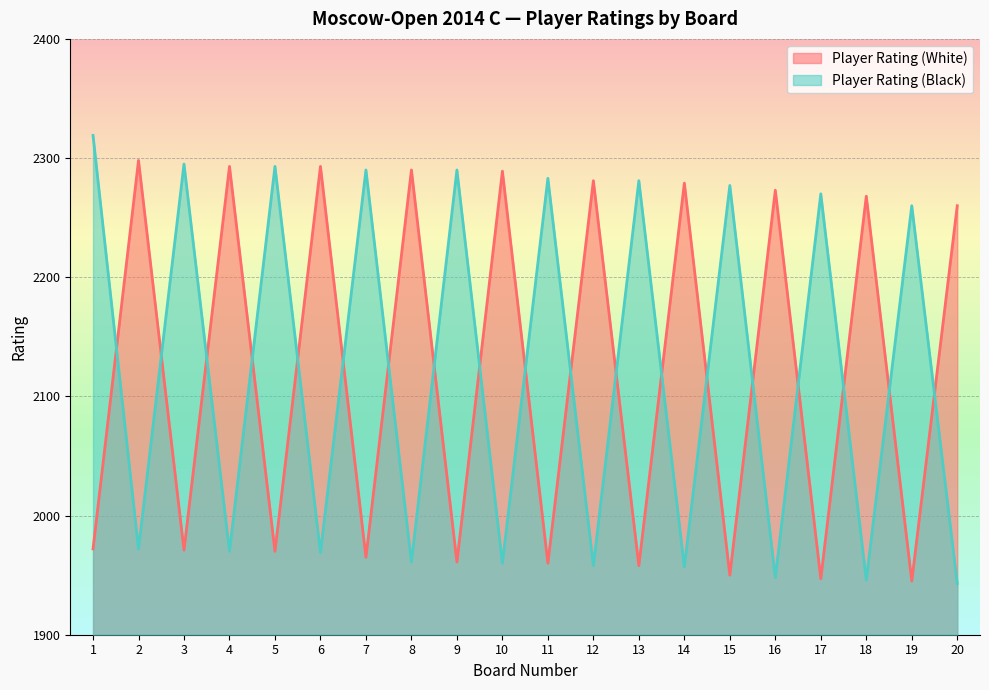

How many distinct data groups are displayed?

2